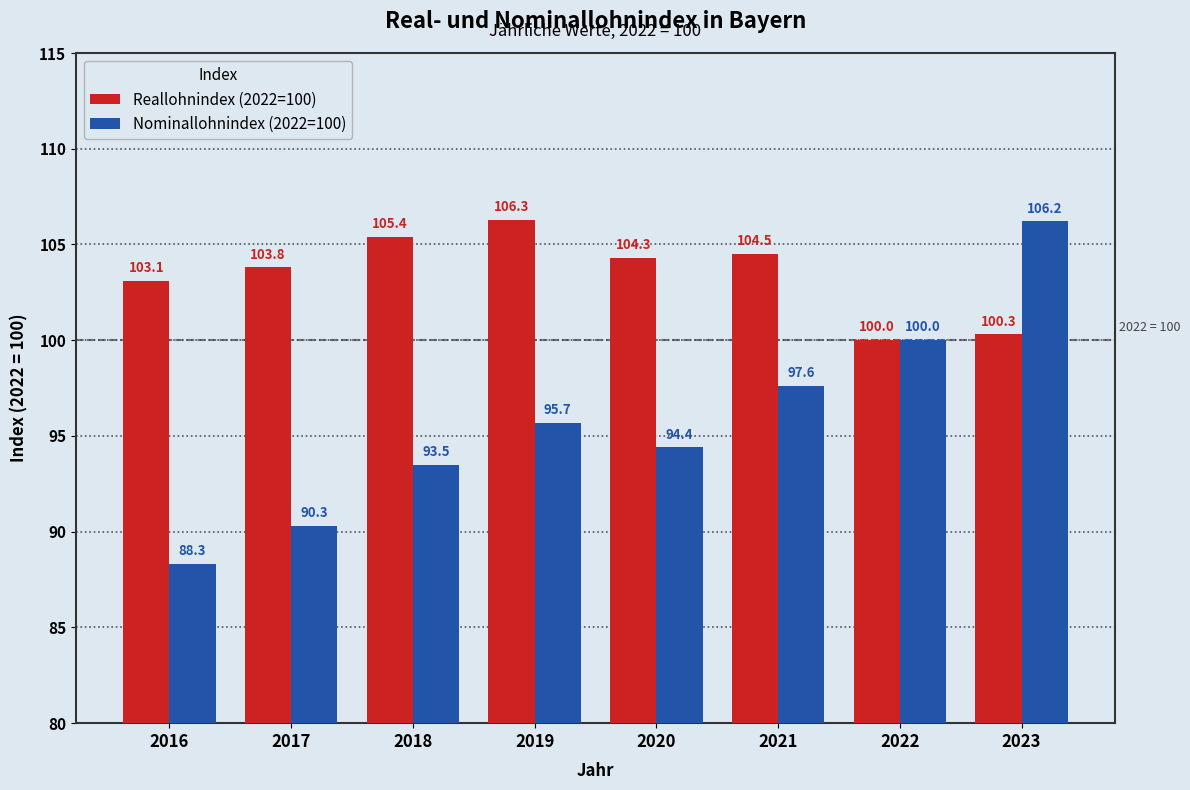

The value of Nominallohnindex (2022=100) at 2021 is 49.9. True or false?

False